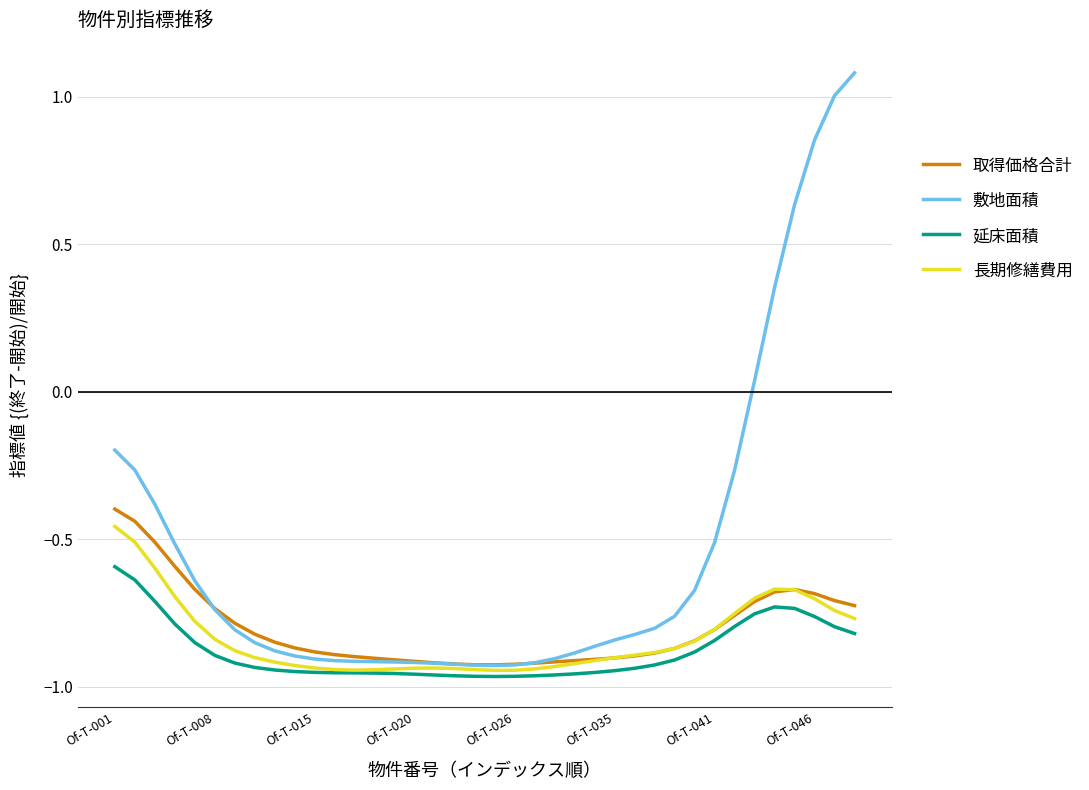

Which series has the largest total across all categories?

敷地面積